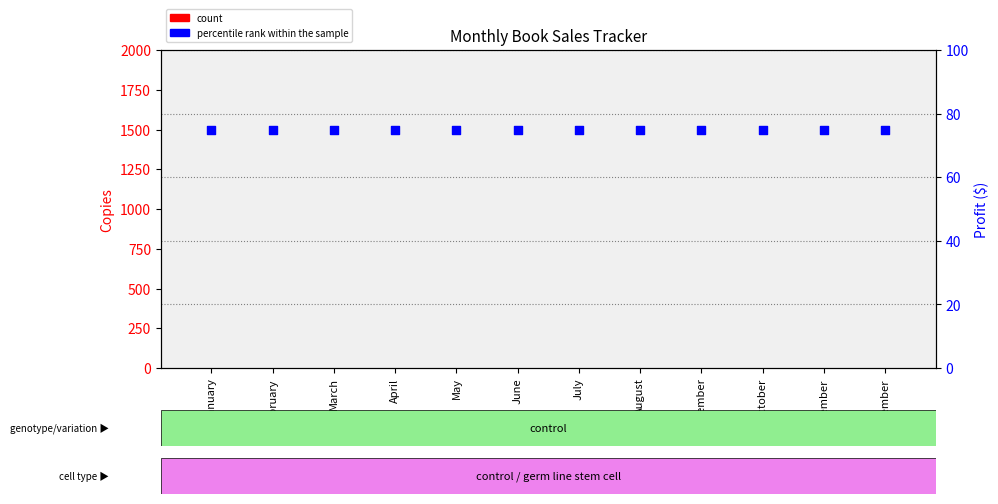

Which series reaches the minimum Y coordinate?

count